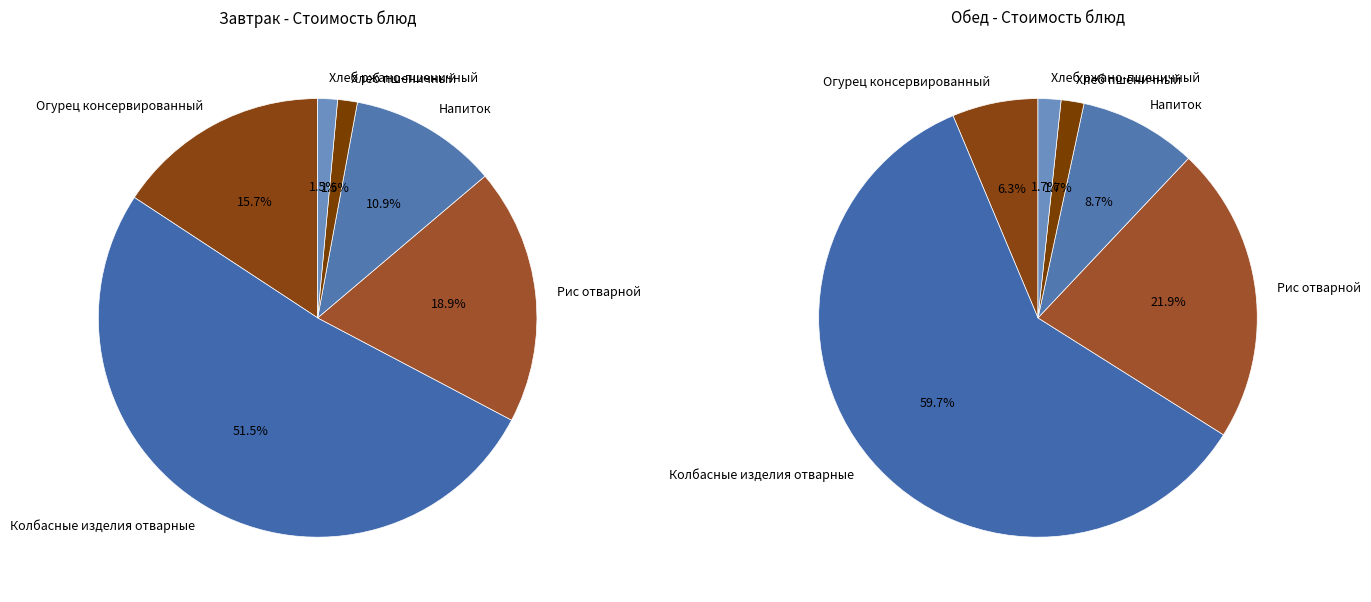

Between Хлеб пшеничный and Огурец консервированный, which is larger?

Огурец консервированный